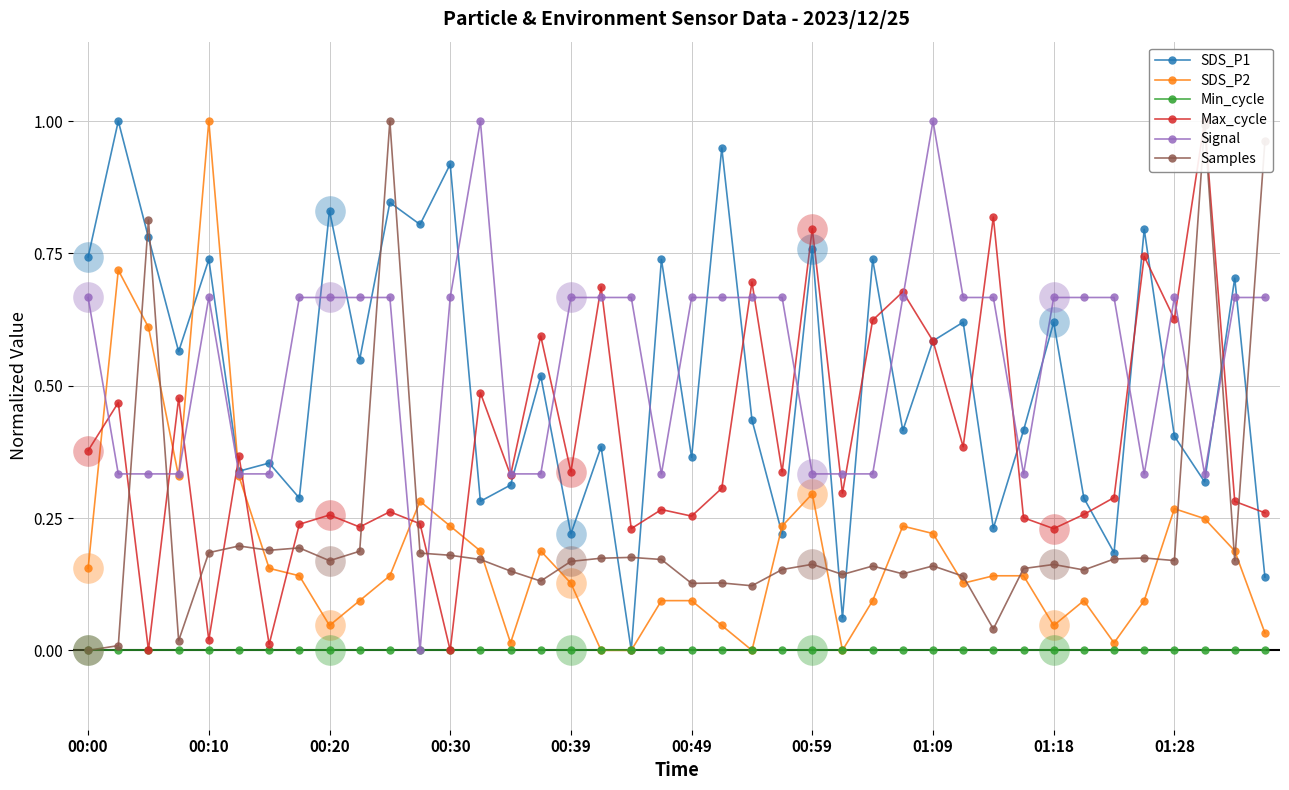

Which series has the largest Y range (max minus min)?

SDS_P1